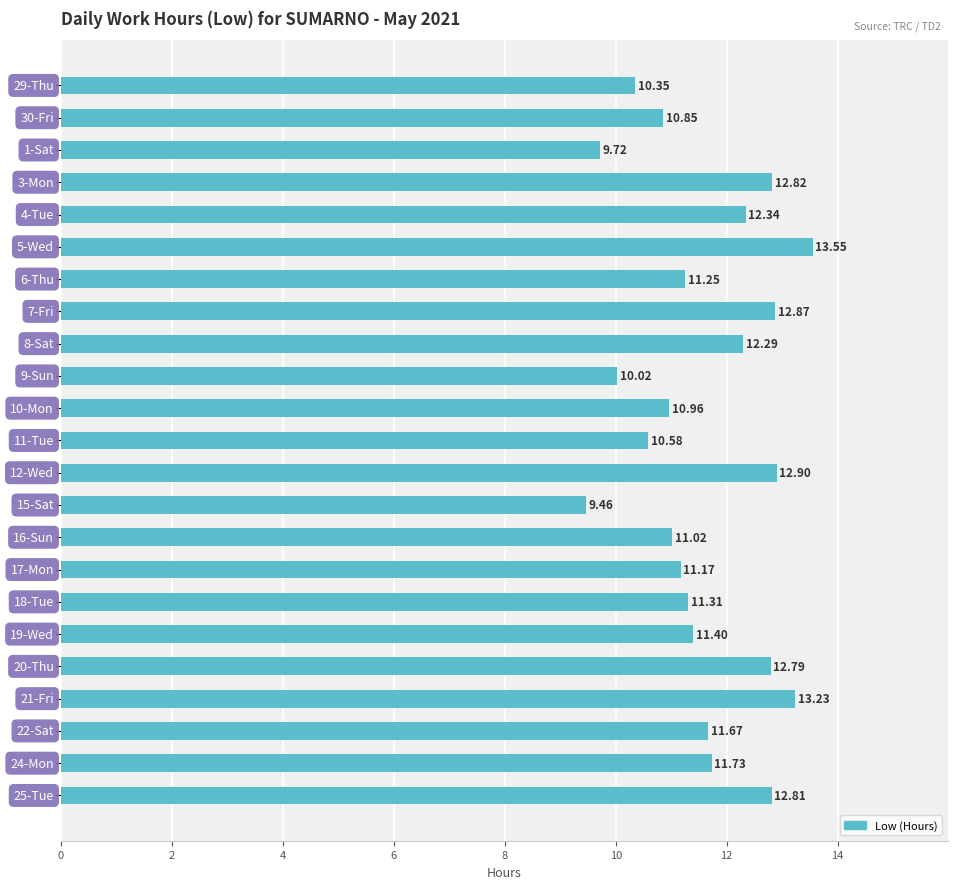

What is the average value?

11.6